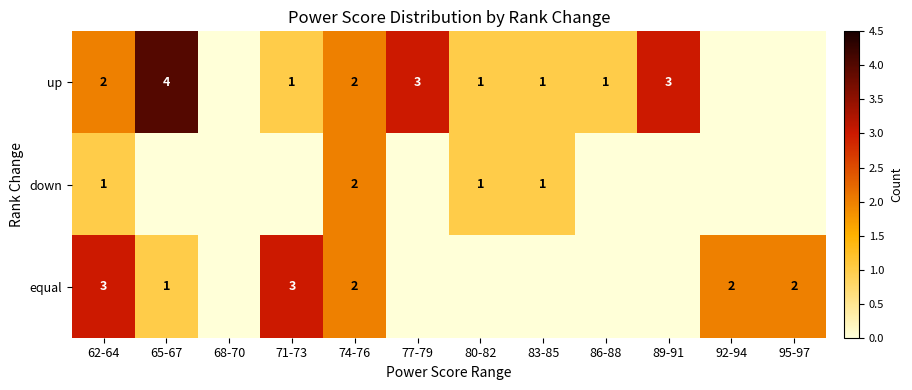

True or false: equal has a value of 5 at 71-73.

False